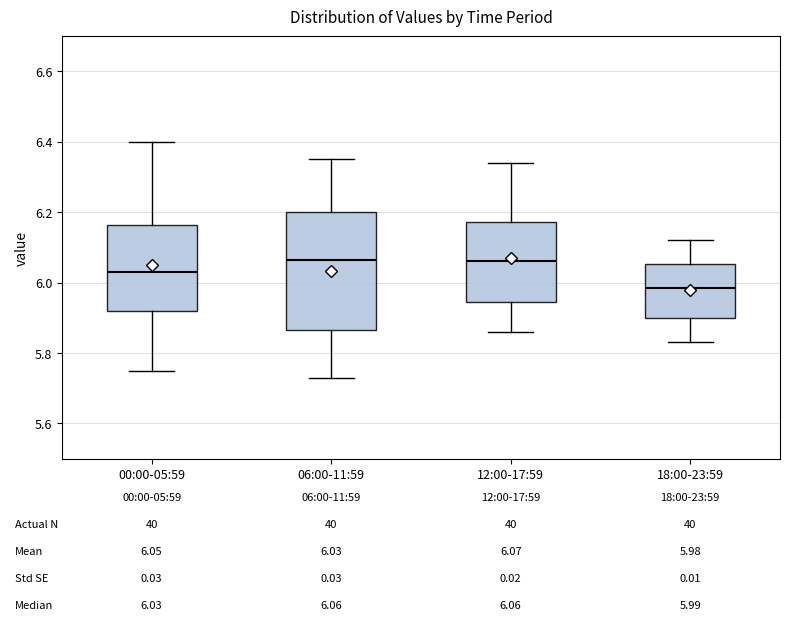

Comparing the boxes themselves (not the whiskers), which one is the tallest?

06:00-11:59